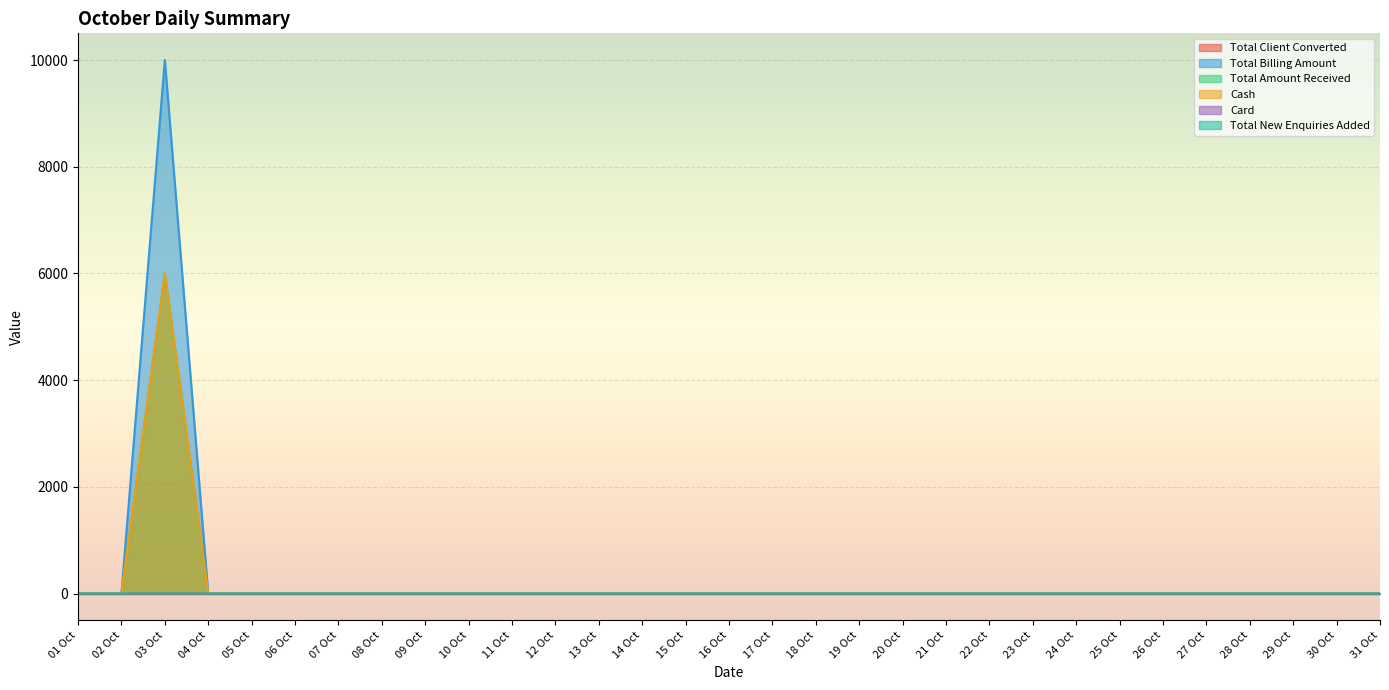

Which category has the highest value in the Total Billing Amount series?

03 Oct